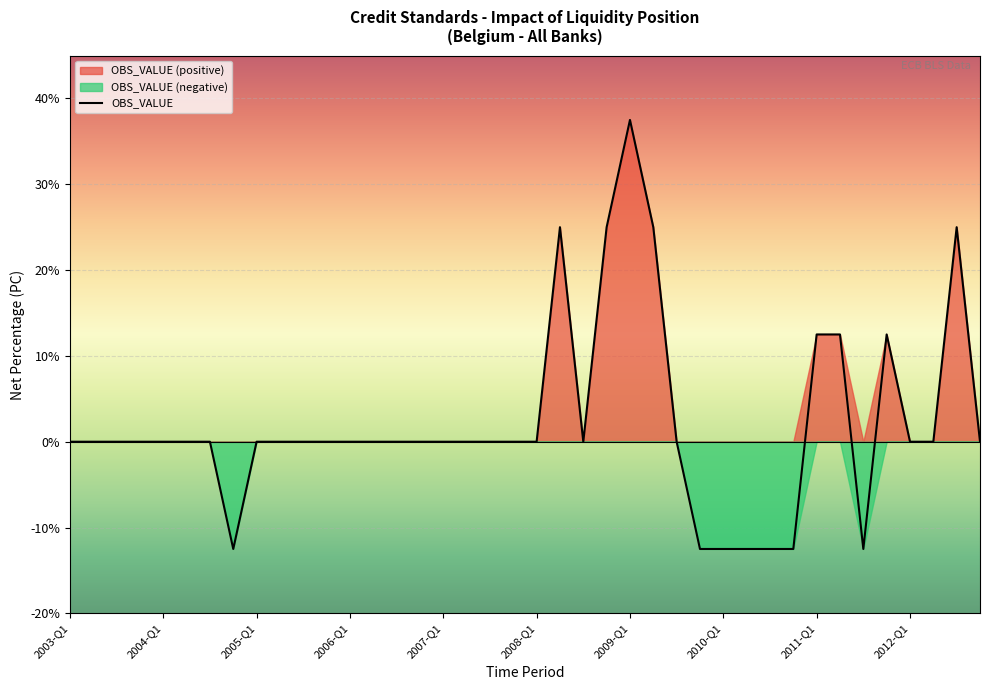

What is the lowest value of the OBS_VALUE series?

-12.5